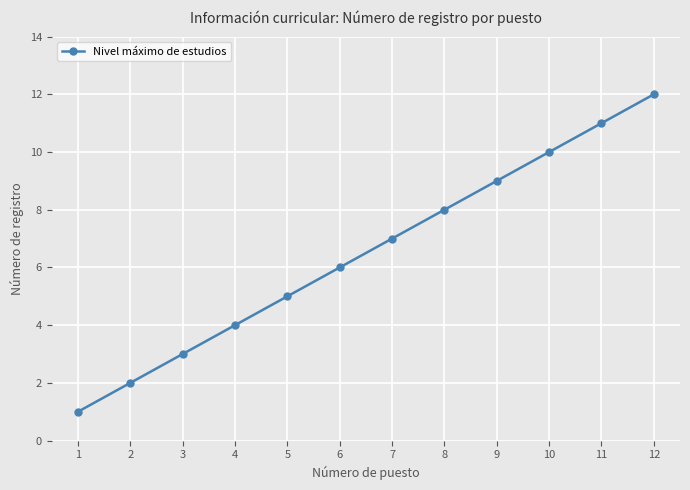

Rank the categories by value from highest to lowest.

12, 11, 10, 9, 8, 7, 6, 5, 4, 3, 2, 1